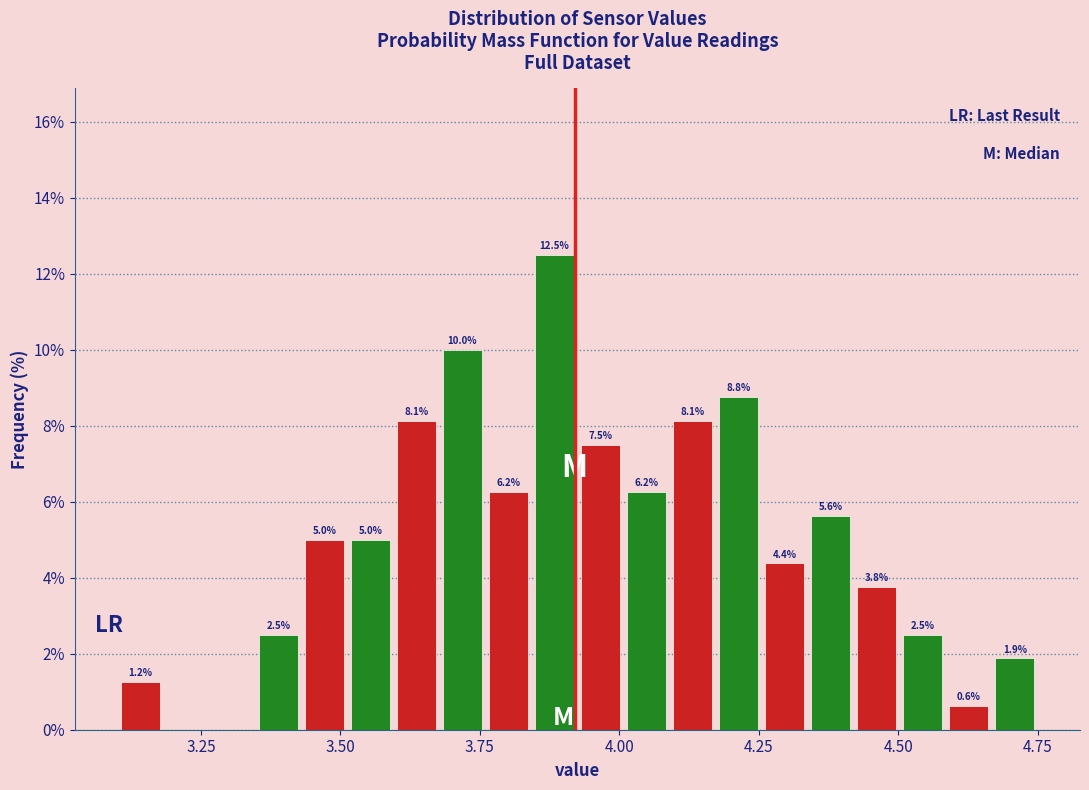

Around what value on the x-axis is the tallest bar? Give the approximate position of its centre, as read against the axis.

3.90